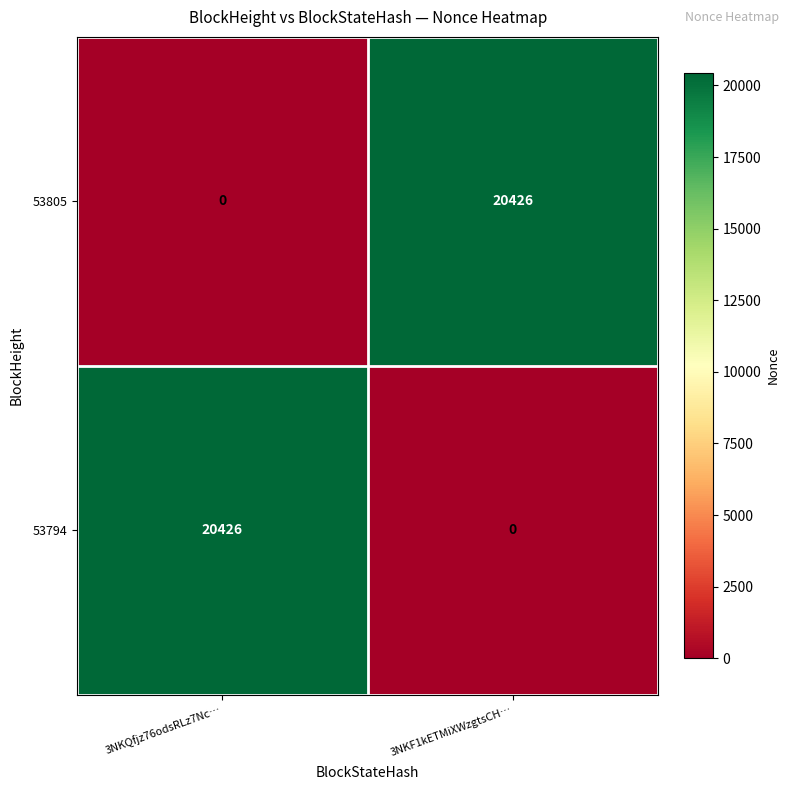

What is the difference between the 53794 values at 3NKF1kETMiXWzgtsCH… and 3NKQfjz76odsRLz7Nc…?

20426